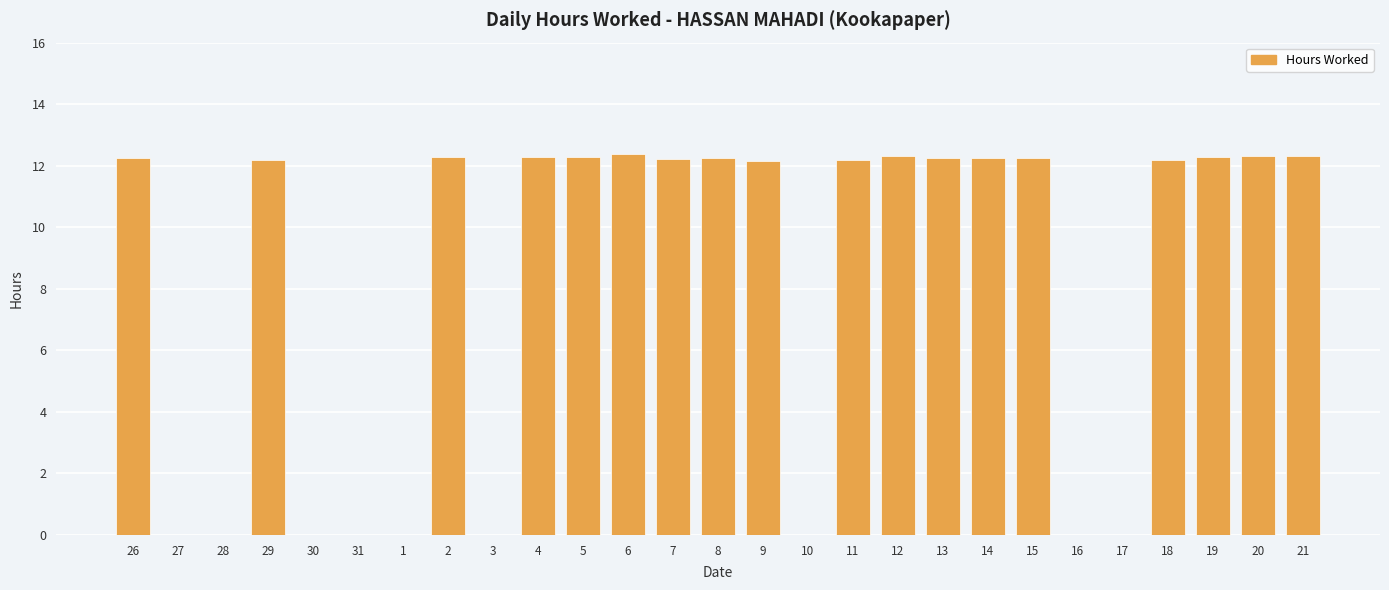

Where does the data first go above 12?

26